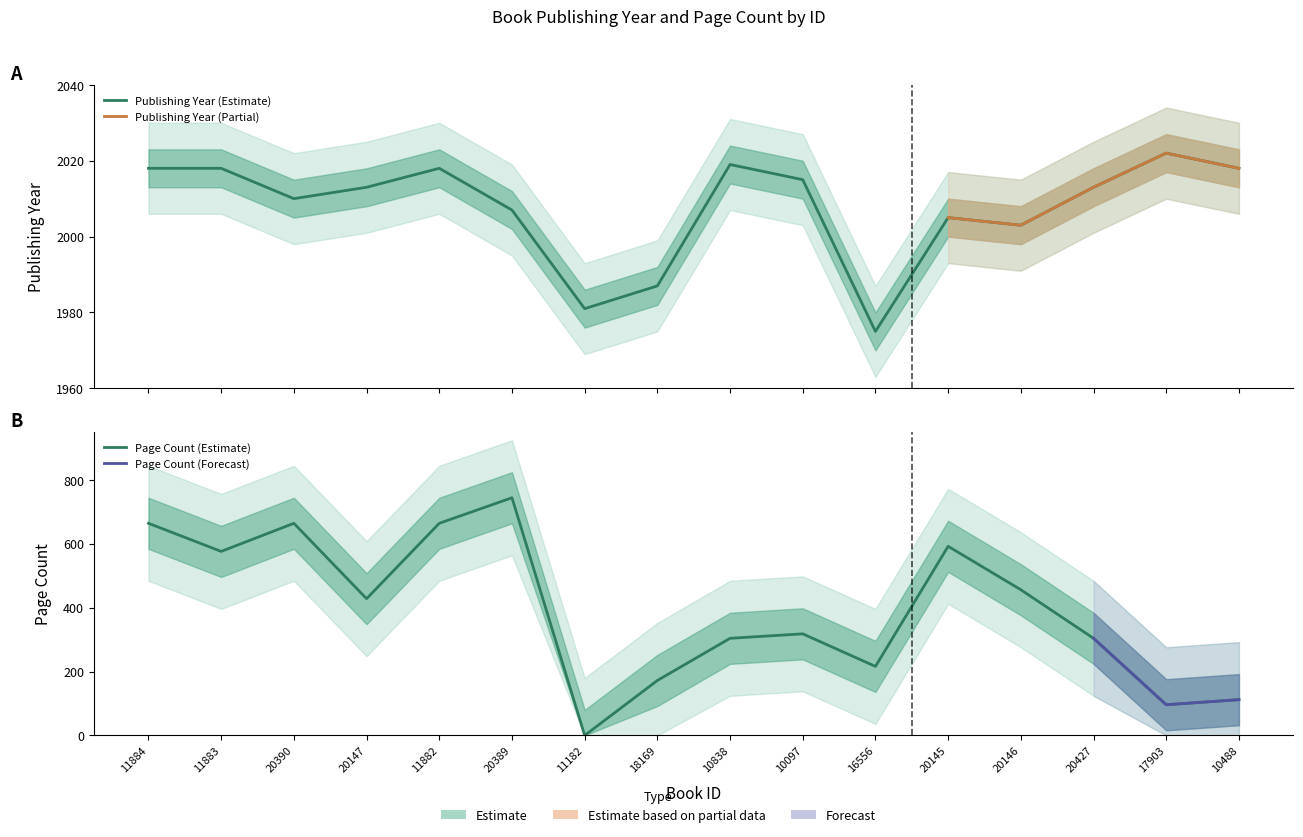

The value of publishingYear at 10838 is 802. True or false?

False